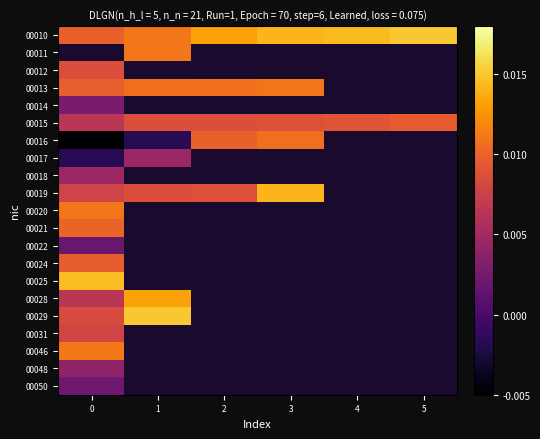

Which category has the highest value across all series?

5